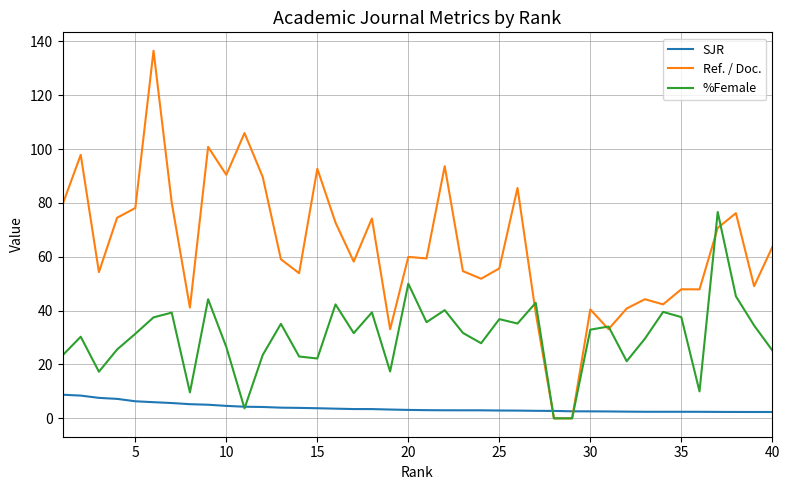

How many times do SJR and Ref. / Doc. cross each other?

2